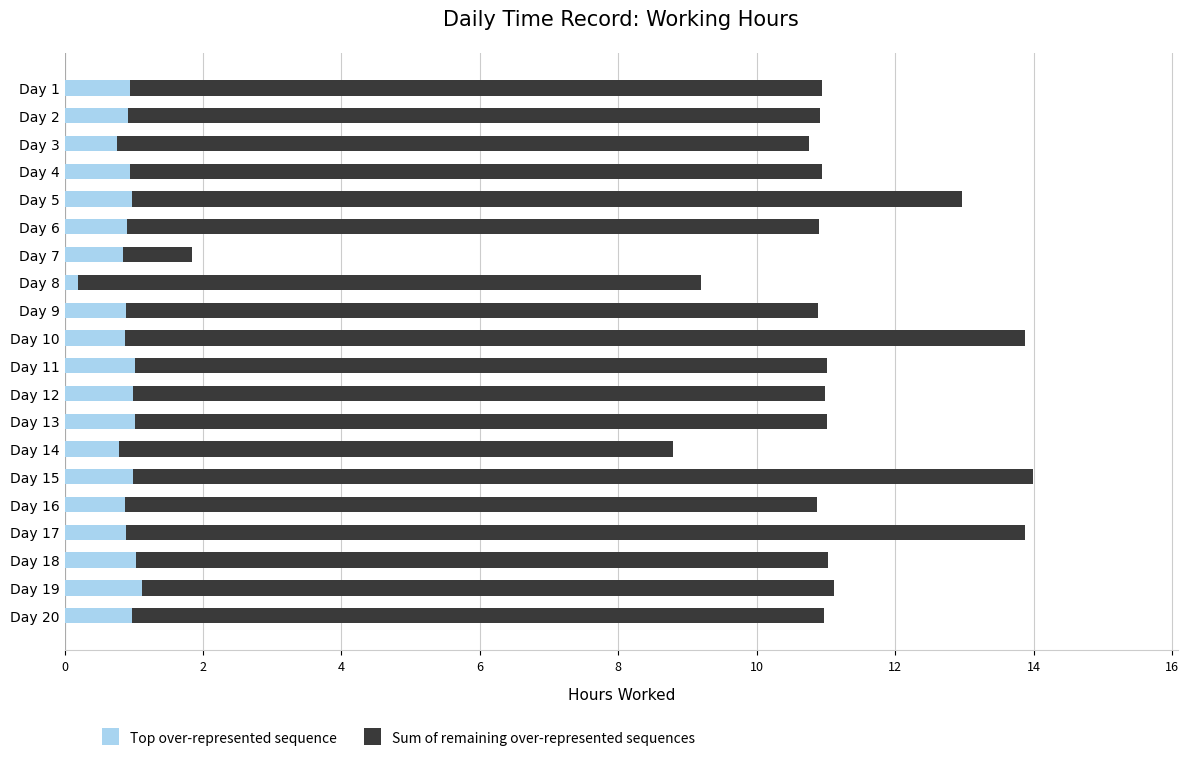

What is the total value across all series at Day 3?

10.8